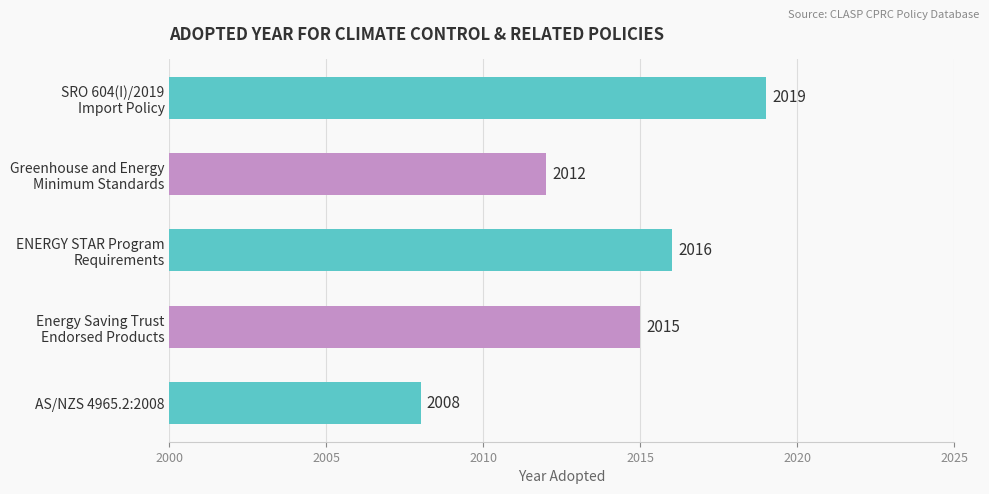

What is the maximum value shown in the chart?

2019